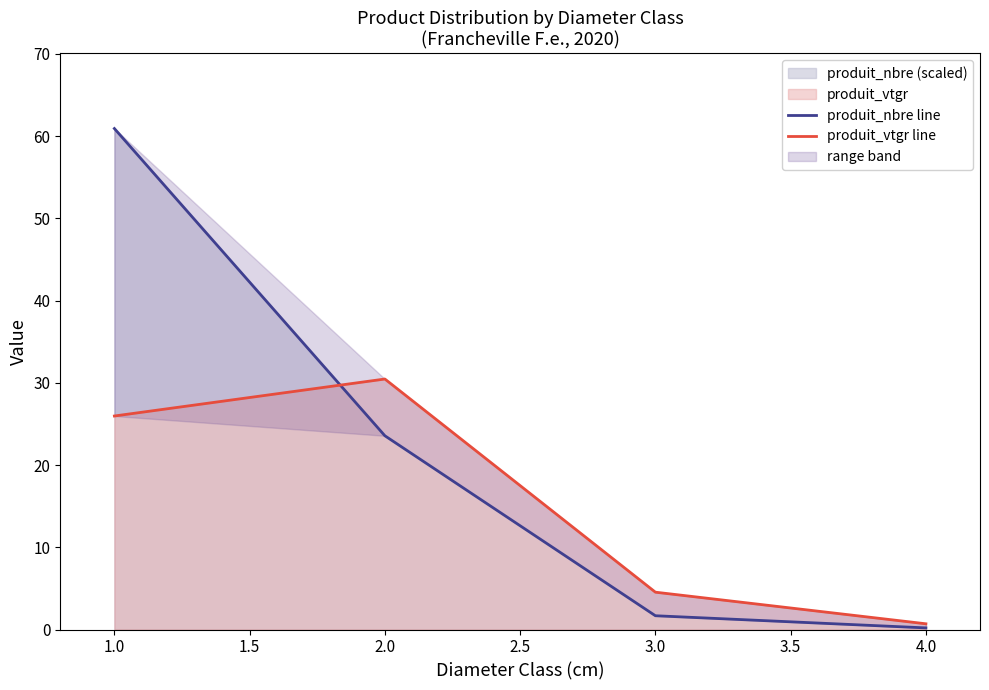

The produit_nbre (scaled) series shows 0.2 at 4.0. True or false?

True